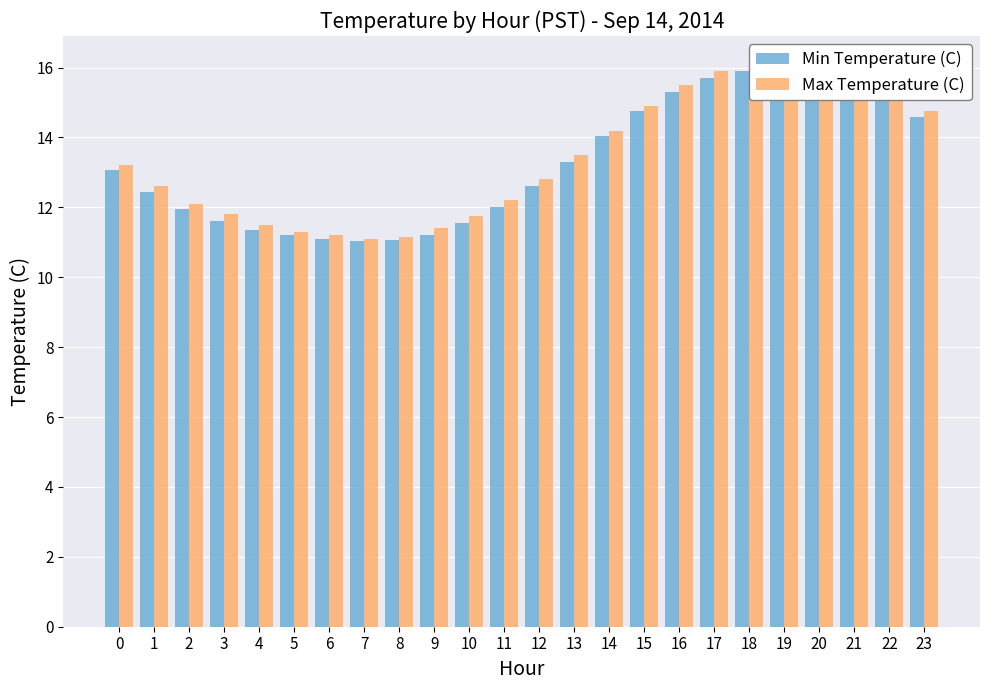

Are the bars horizontal?

No